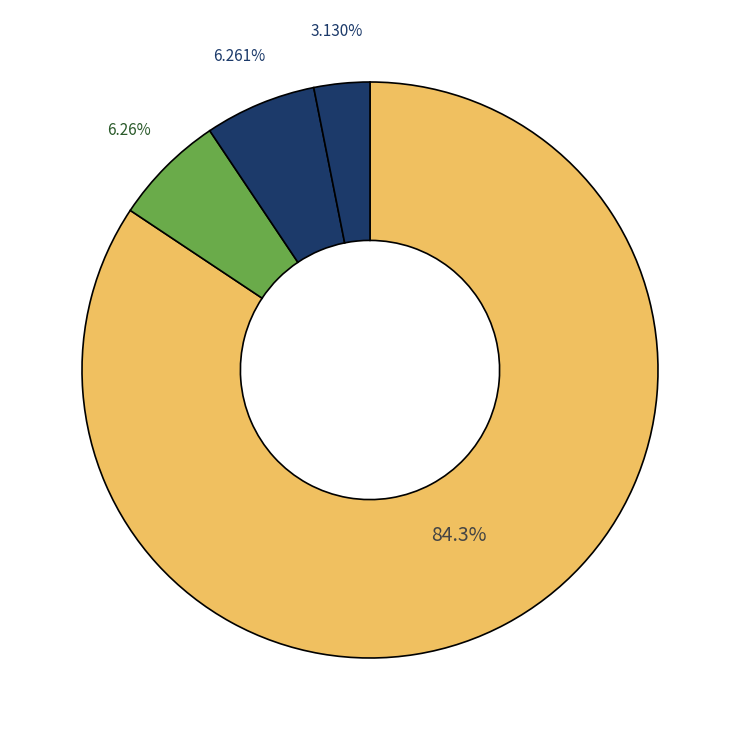

How many segments does this pie chart have?

4